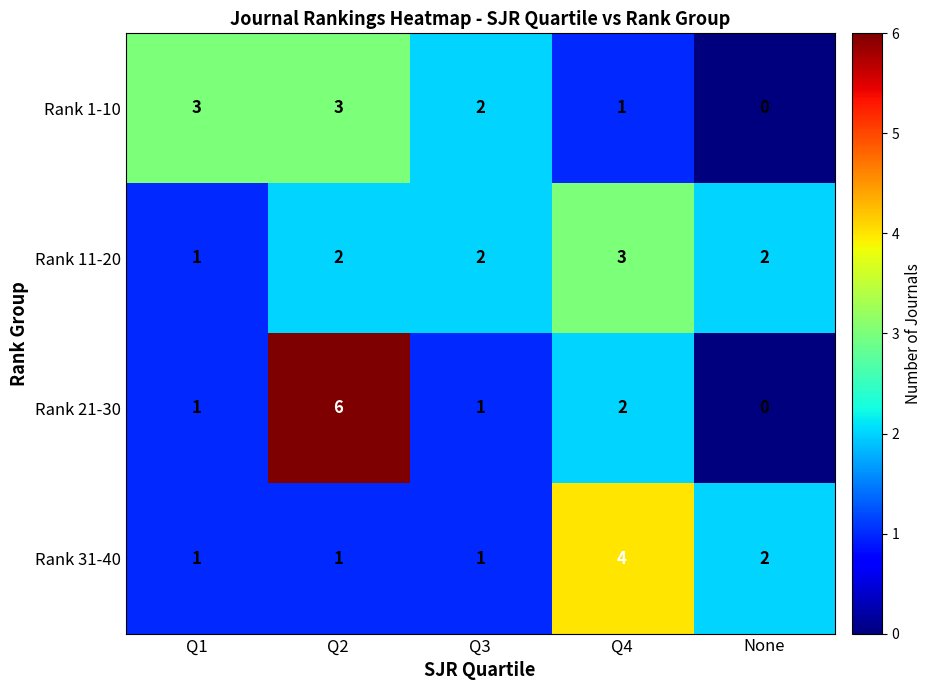

The Rank 21-30 series shows 8 at Q2. True or false?

False